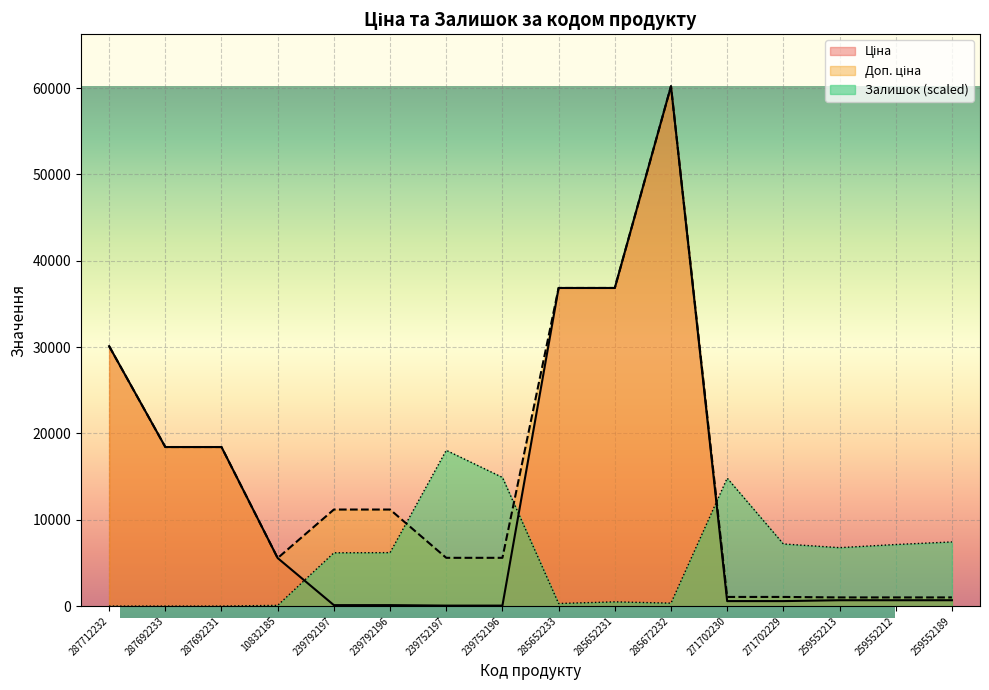

How many data points does each series have?

16